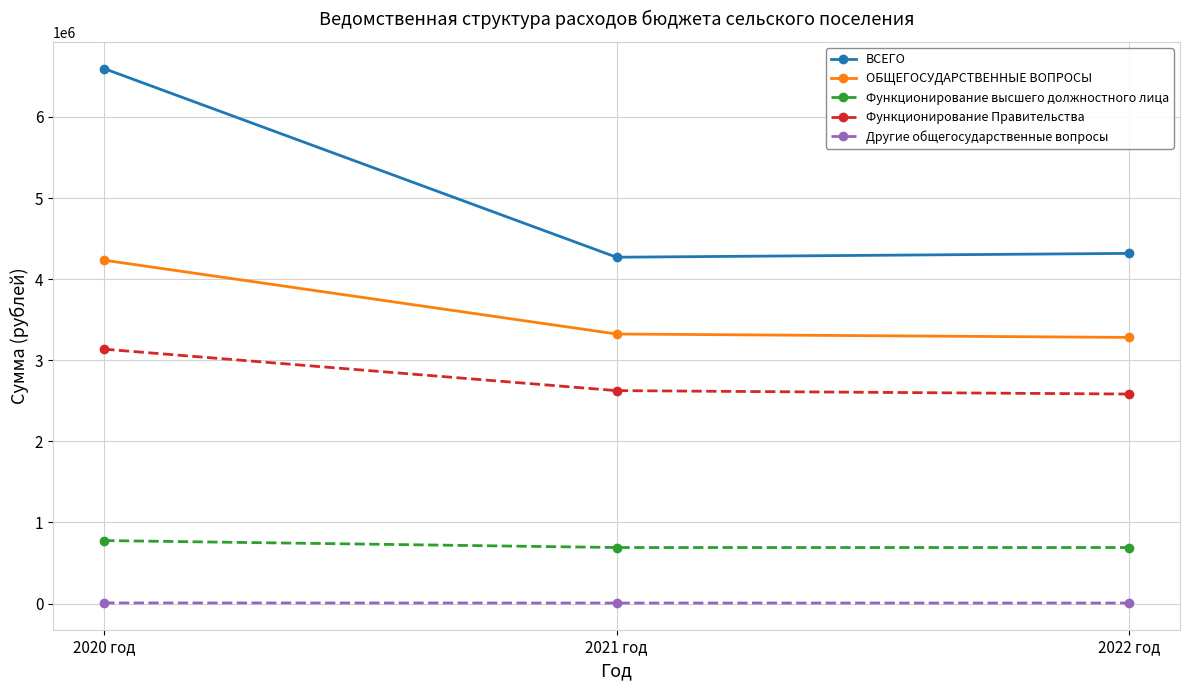

Does the chart display data point markers on the line(s)?

Yes